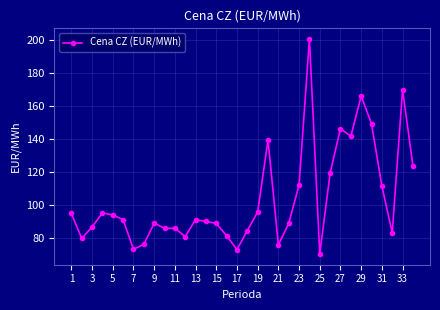

What is the average value?

103.8